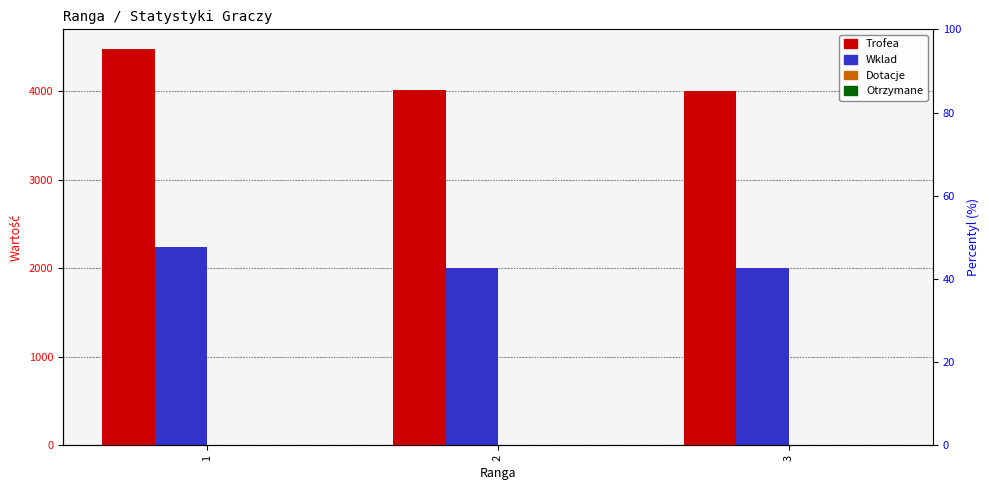

What value does the Trofea series have at 3?

4001